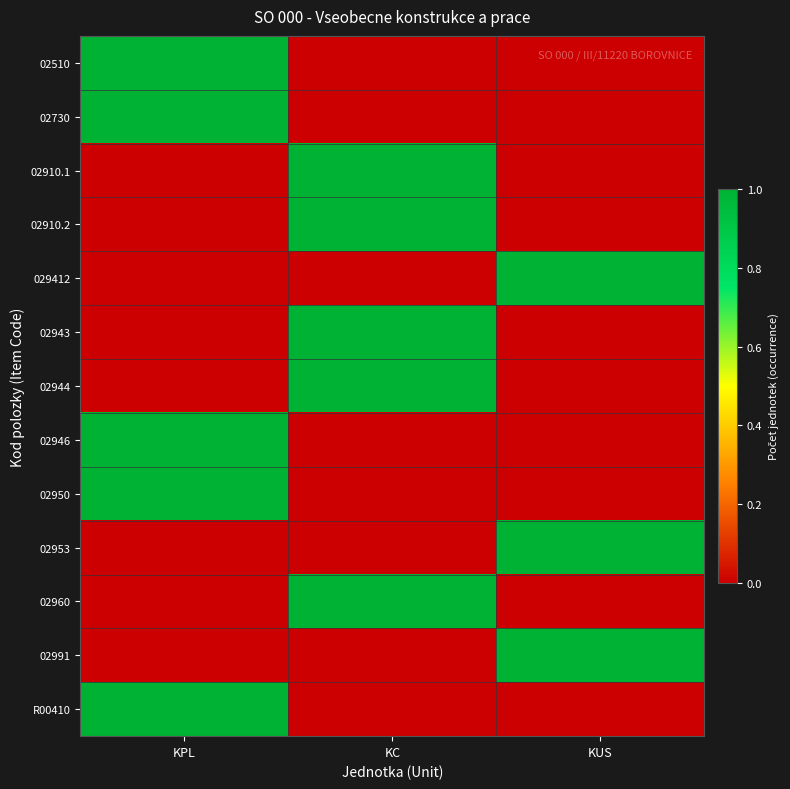

Reading right to left, extract all data points from this chart.

02510: KUS=0	KC=0	KPL=1
02730: KUS=0	KC=0	KPL=1
02910.1: KUS=0	KC=1	KPL=0
02910.2: KUS=0	KC=1	KPL=0
029412: KUS=1	KC=0	KPL=0
02943: KUS=0	KC=1	KPL=0
02944: KUS=0	KC=1	KPL=0
02946: KUS=0	KC=0	KPL=1
02950: KUS=0	KC=0	KPL=1
02953: KUS=1	KC=0	KPL=0
02960: KUS=0	KC=1	KPL=0
02991: KUS=1	KC=0	KPL=0
R00410: KUS=0	KC=0	KPL=1